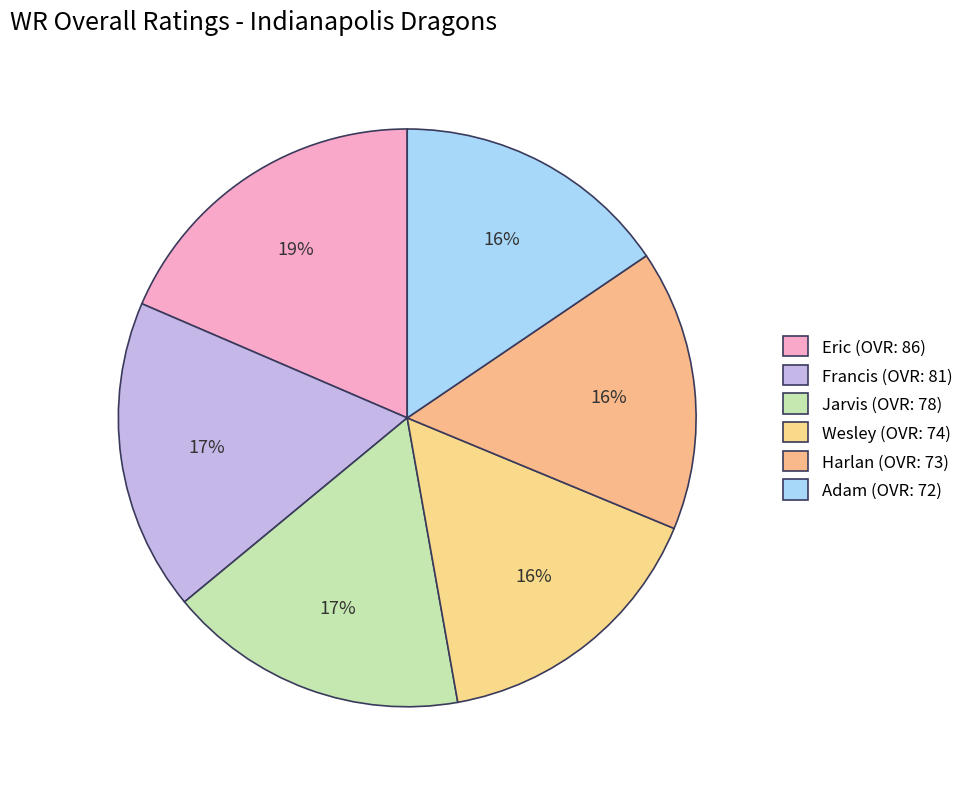

How much of the chart is everything except Wesley?

84.1%